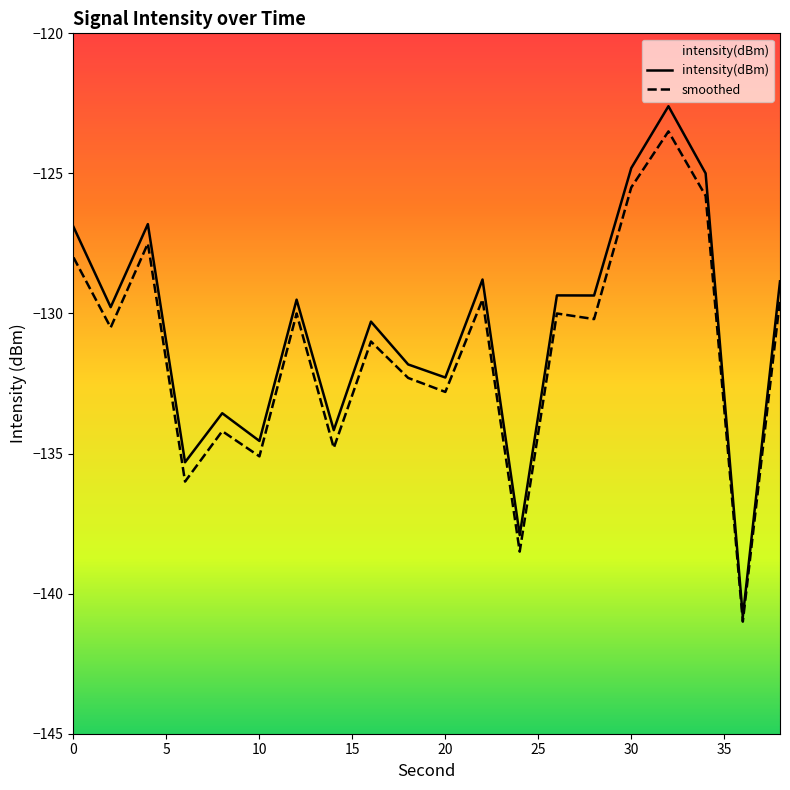

How many categories are shown in the chart?

20